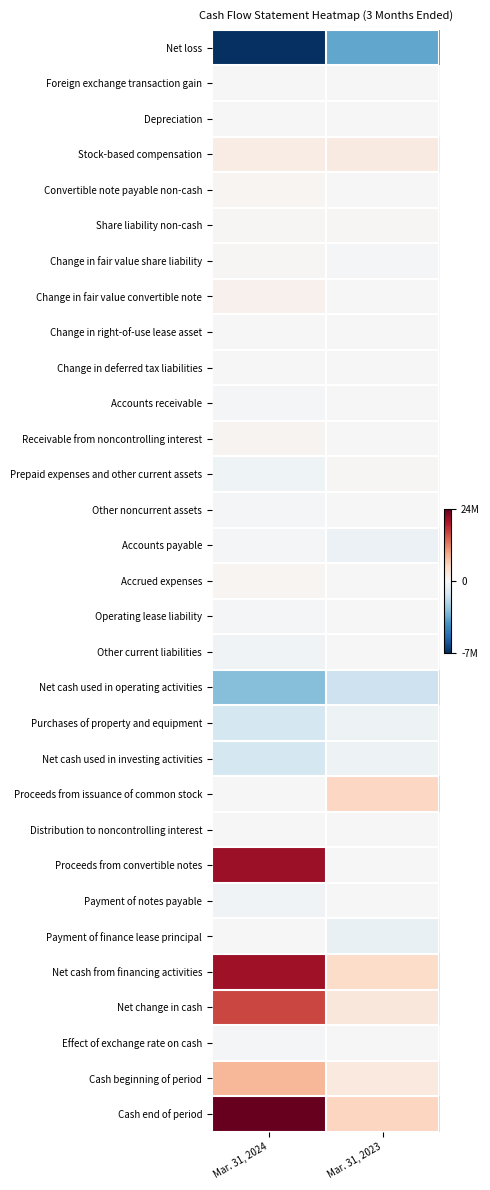

Which series changed the most between Mar. 31, 2024 and Mar. 31, 2023?

Proceeds from convertible notes